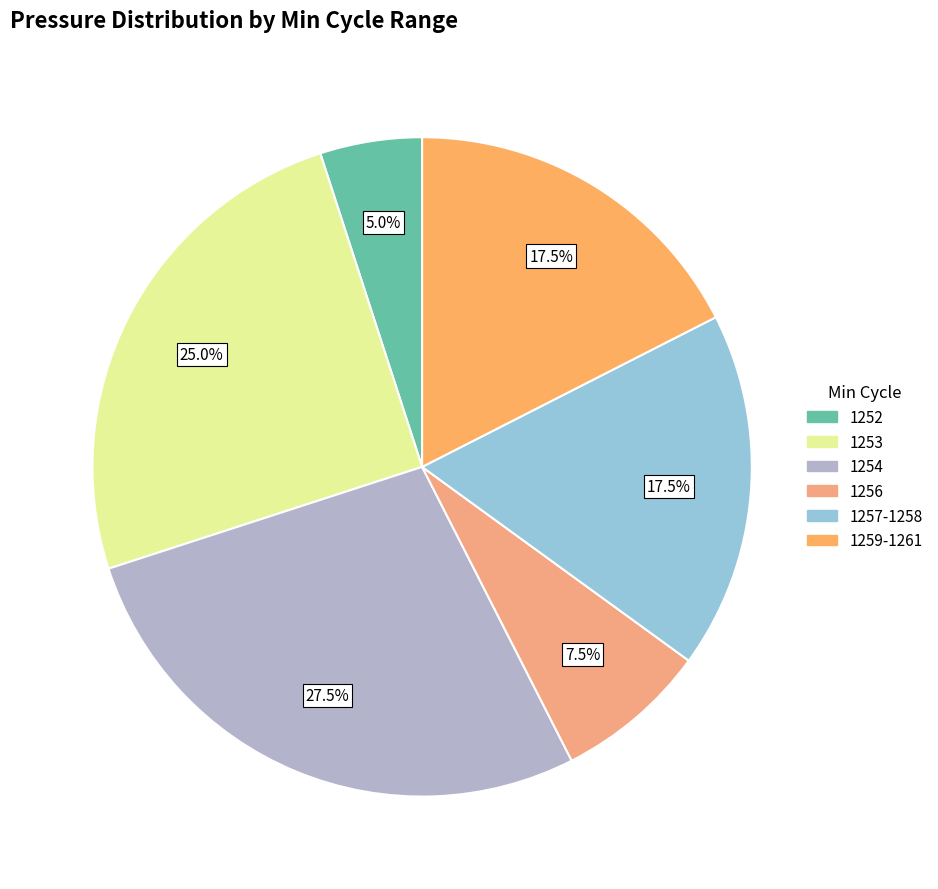

How many slices are in this pie chart?

6